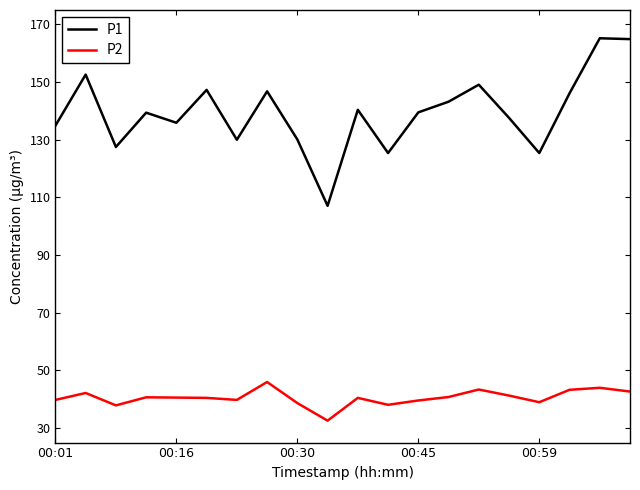

Which series has the largest total across all categories?

P1